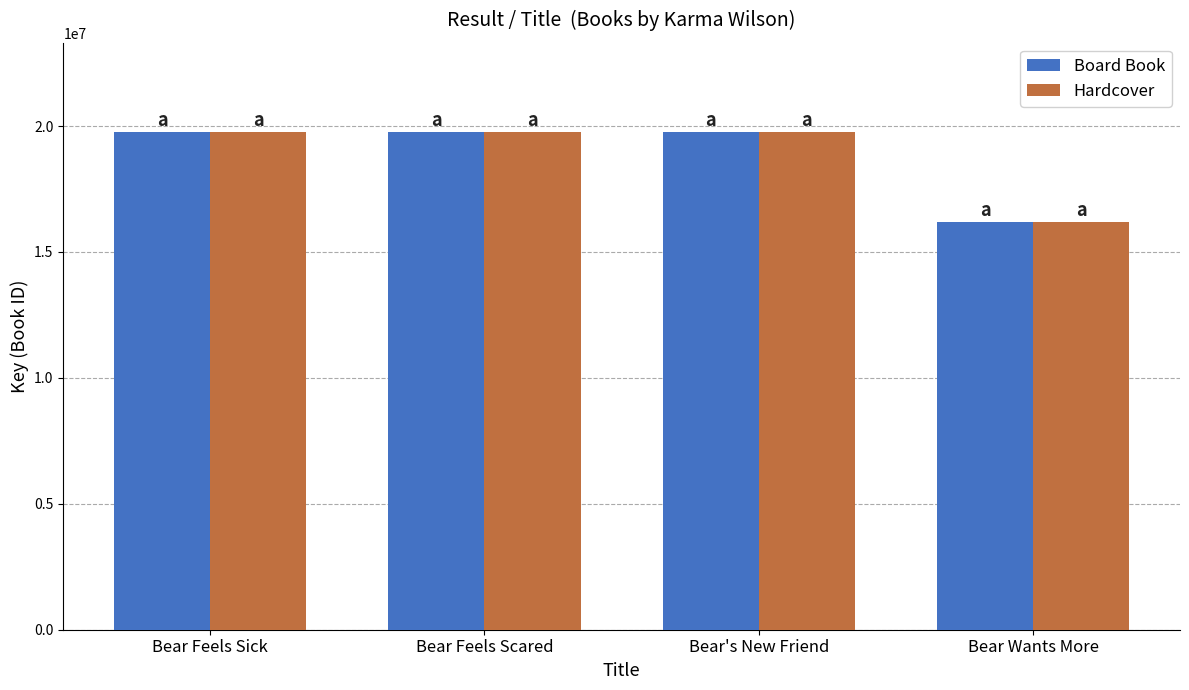

What is the highest value of the Hardcover series?

19748133